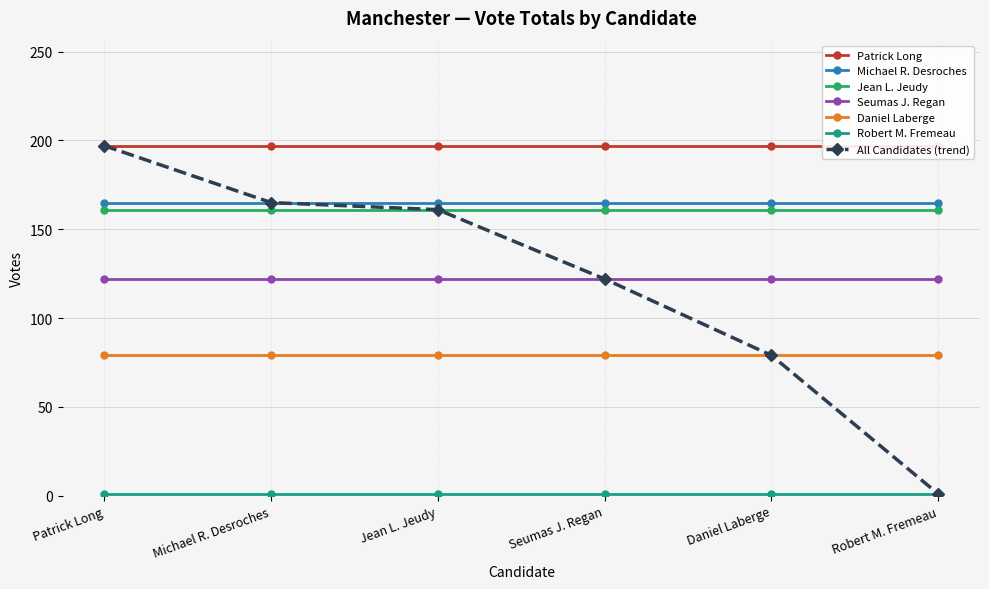

What is the highest value of the Robert M. Fremeau series?

1